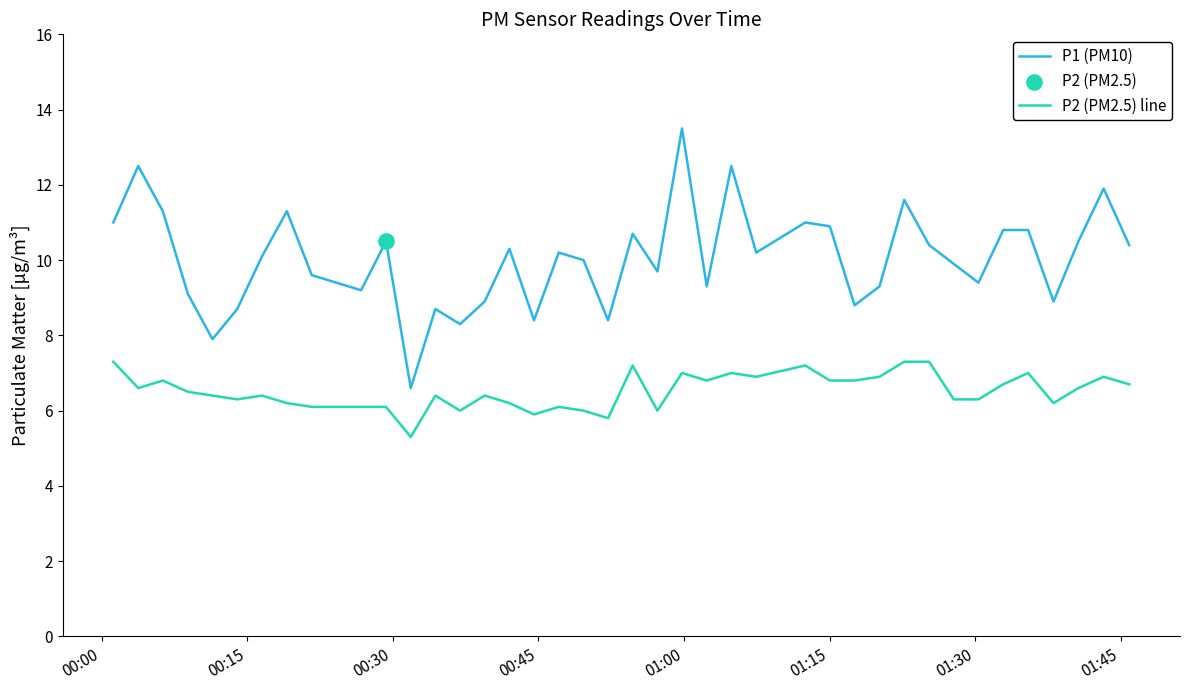

Which series has the widest spread of values?

P1 (PM10)